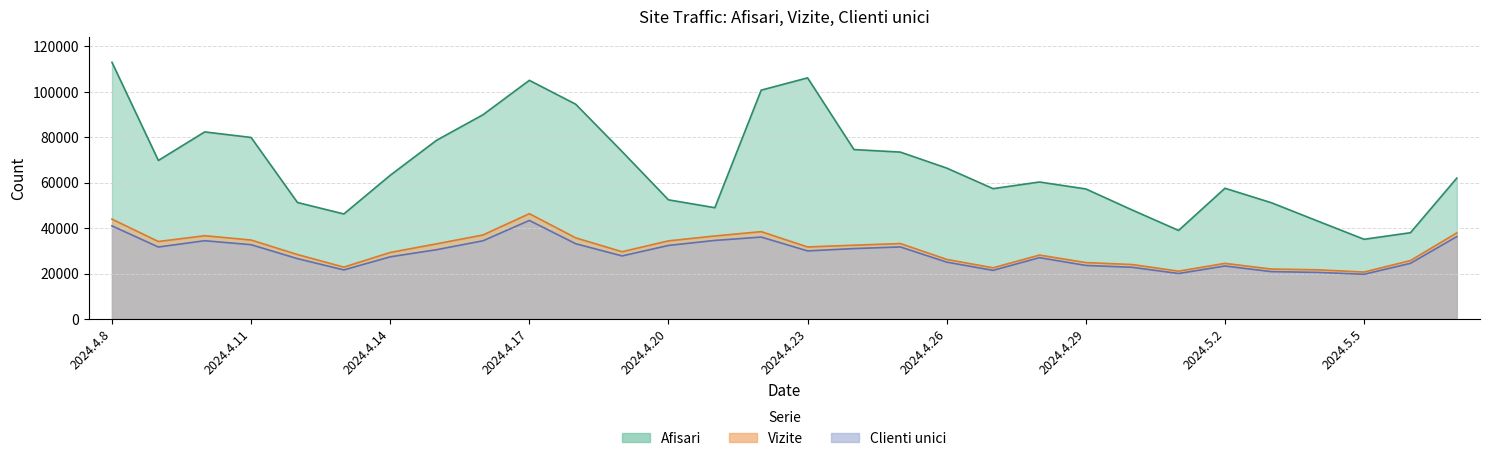

What is the difference between the maximum and minimum values in the Afisari series?

77939